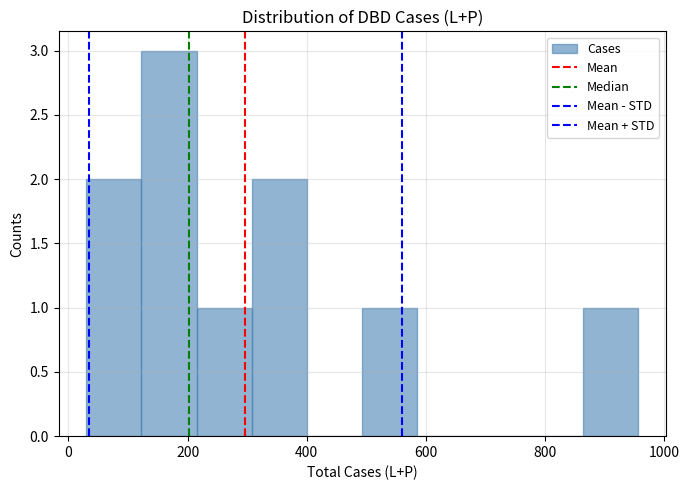

Reading left to right, transcribe this chart: for each bar, give the range it covers on the x-axis and its height. Neither the bar edges nor the heights are printed on the chart, so give them approximately, as read against the axes.

40 to 120: 2
120 to 220: 3
220 to 300: 1
300 to 400: 2
400 to 500: 0
500 to 580: 1
580 to 680: 0
680 to 780: 0
780 to 860: 0
860 to 960: 1